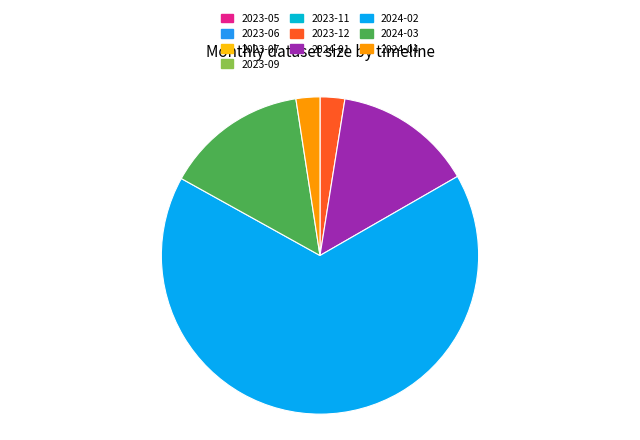

What is the smallest slice in the pie chart?

2023-09